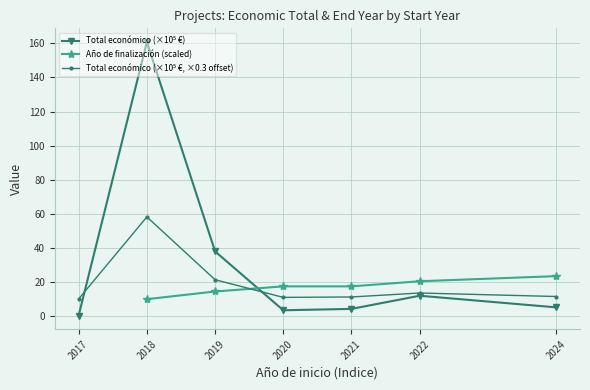

Does the chart have visible grid lines?

Yes